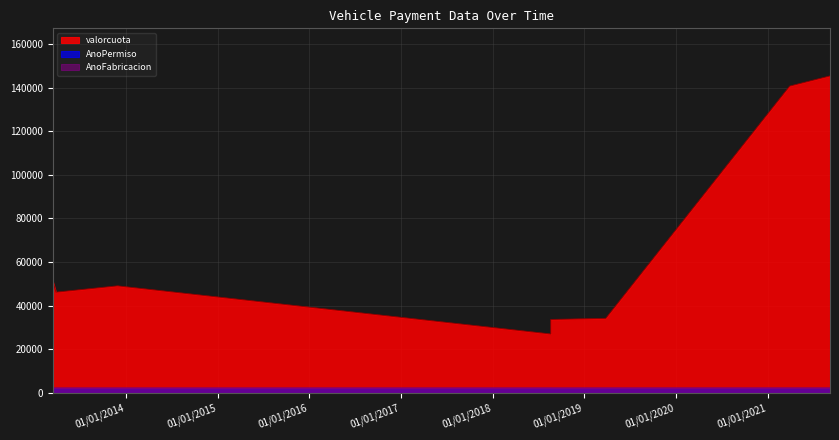

Which series has the largest total across all categories?

valorcuota